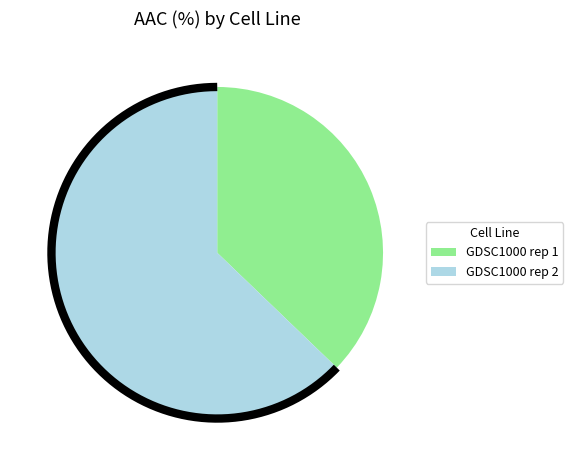

What is the change in value from GDSC1000 rep 1 to GDSC1000 rep 2?

+5.1